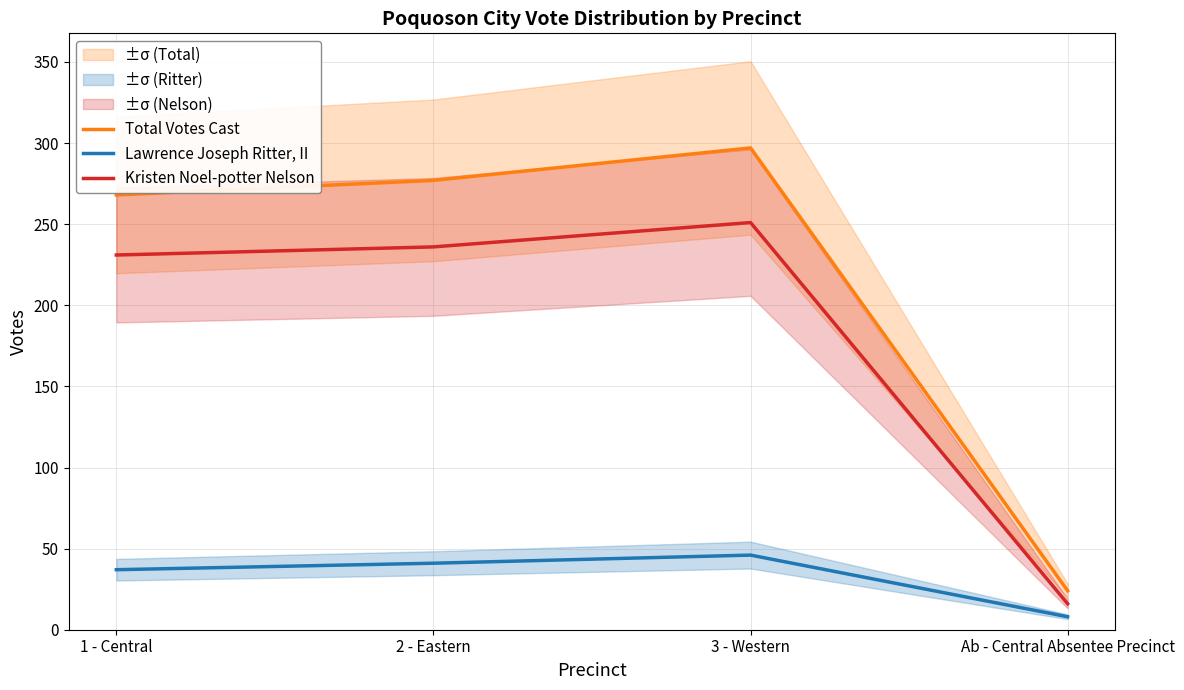

What is the highest value of the Kristen Noel-potter Nelson series?

251